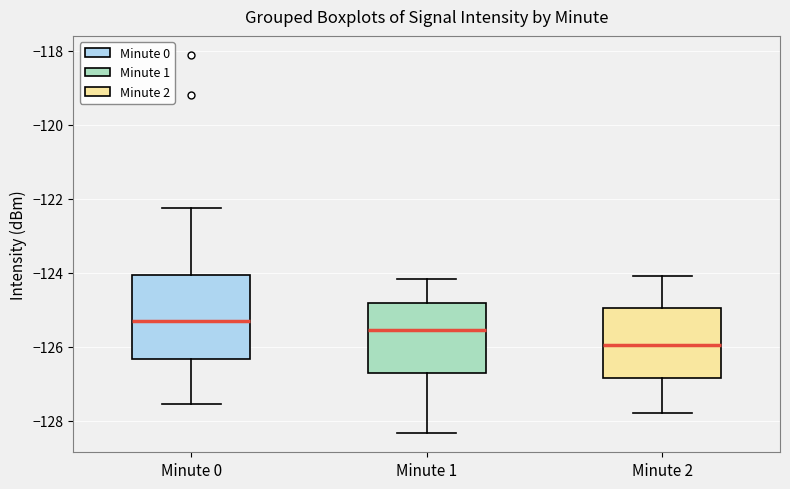

Which box's median line is the highest?

Minute 0